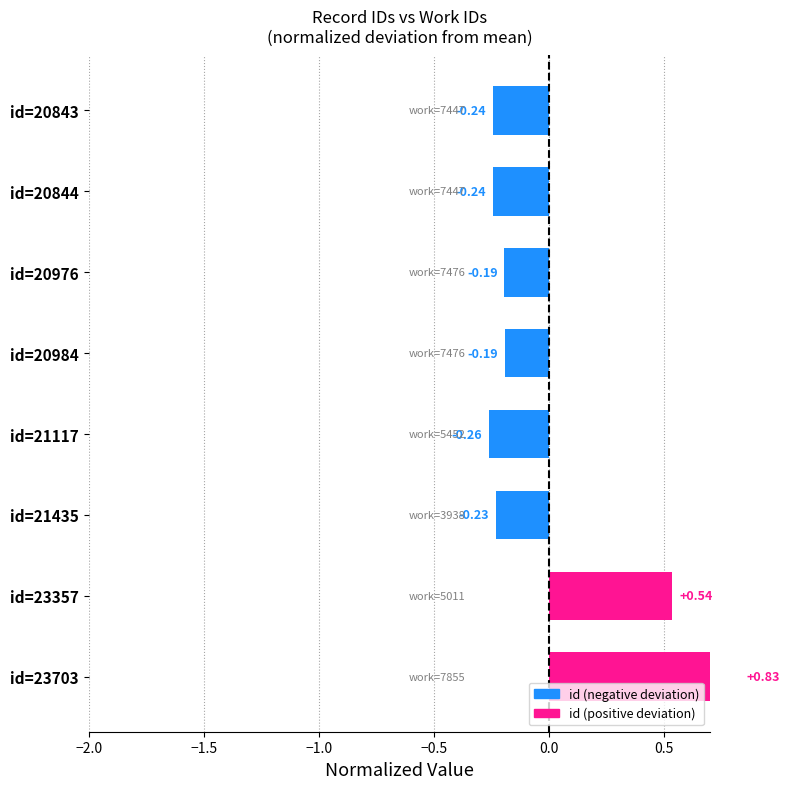

How many series are shown in this chart?

1